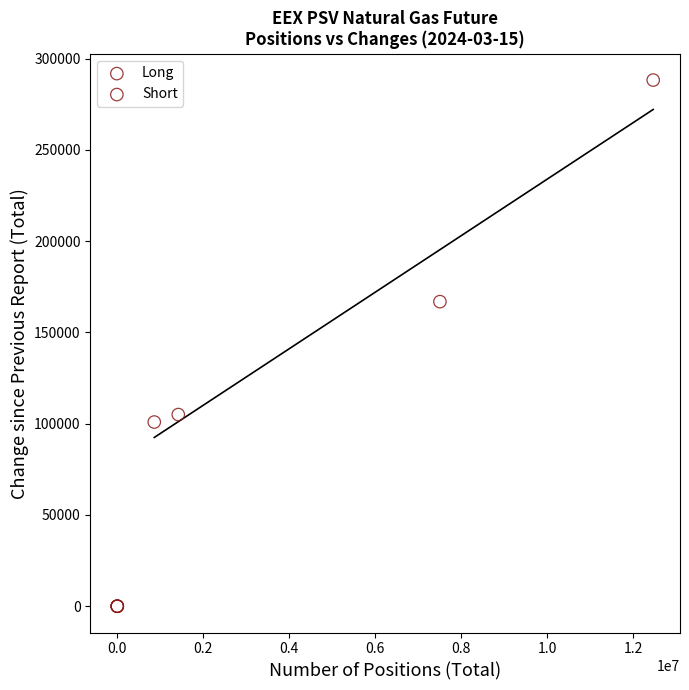

Which series reaches the maximum Y coordinate?

Short